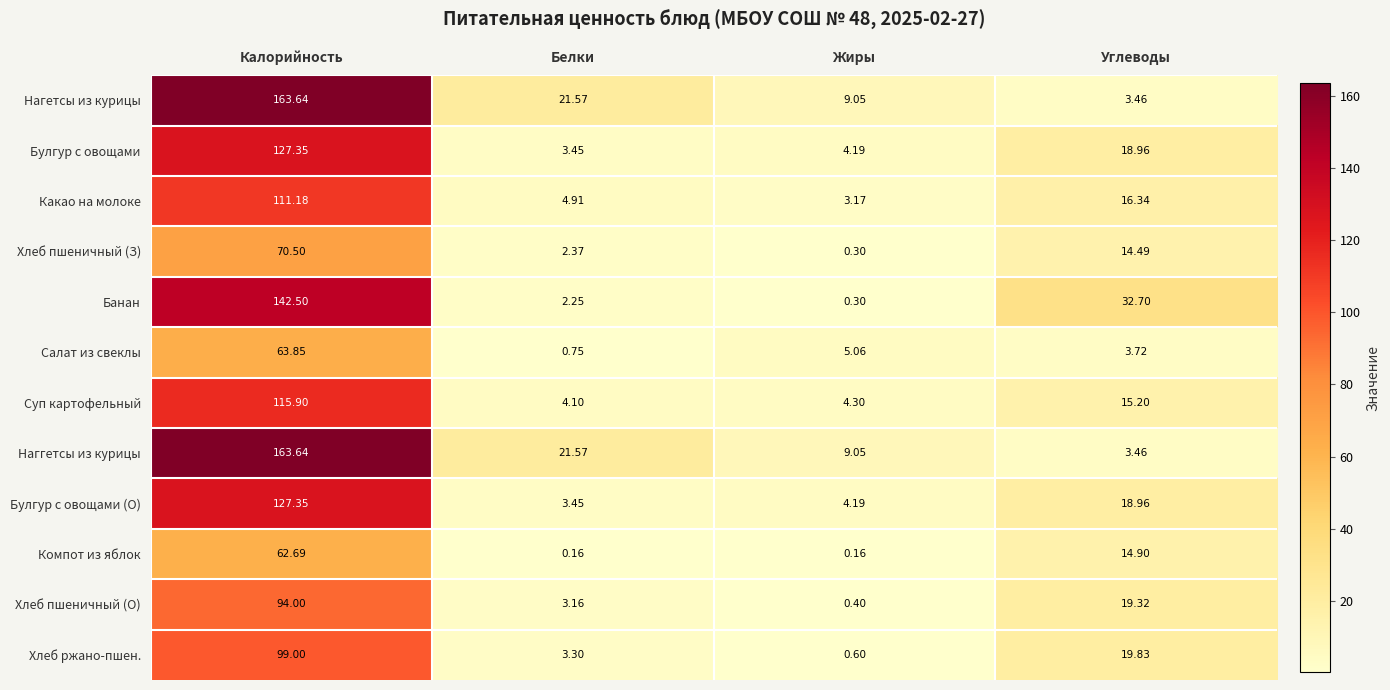

Count the number of categories in the chart.

4